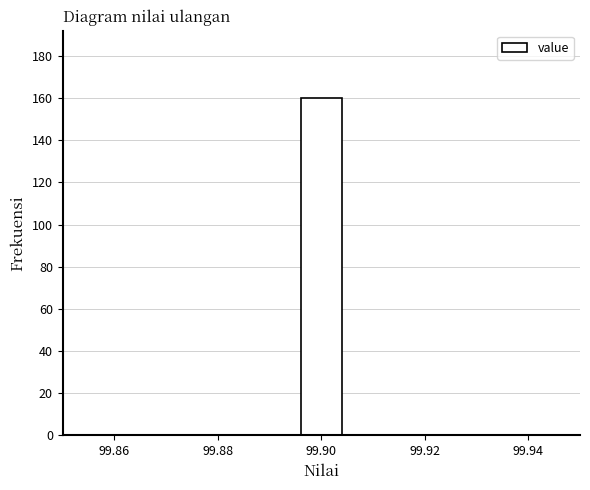

What is the height of the bar covering 99.895 to 99.905 on the x-axis? Neither the bar edges nor the heights are printed on the chart, so give them approximately, as read against the axes.

160